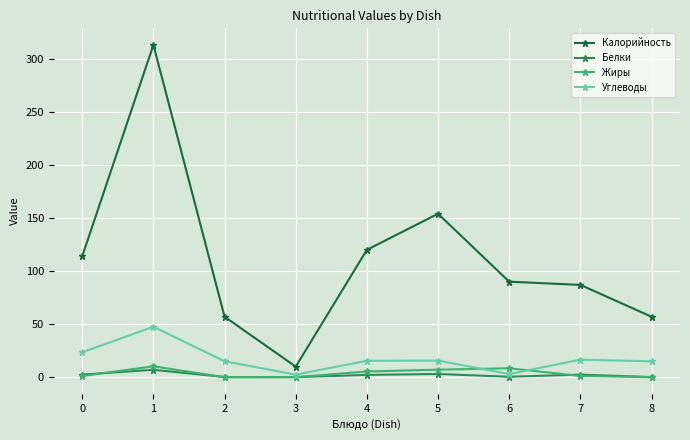

What is the difference between the maximum and minimum values in the Белки series?

6.9